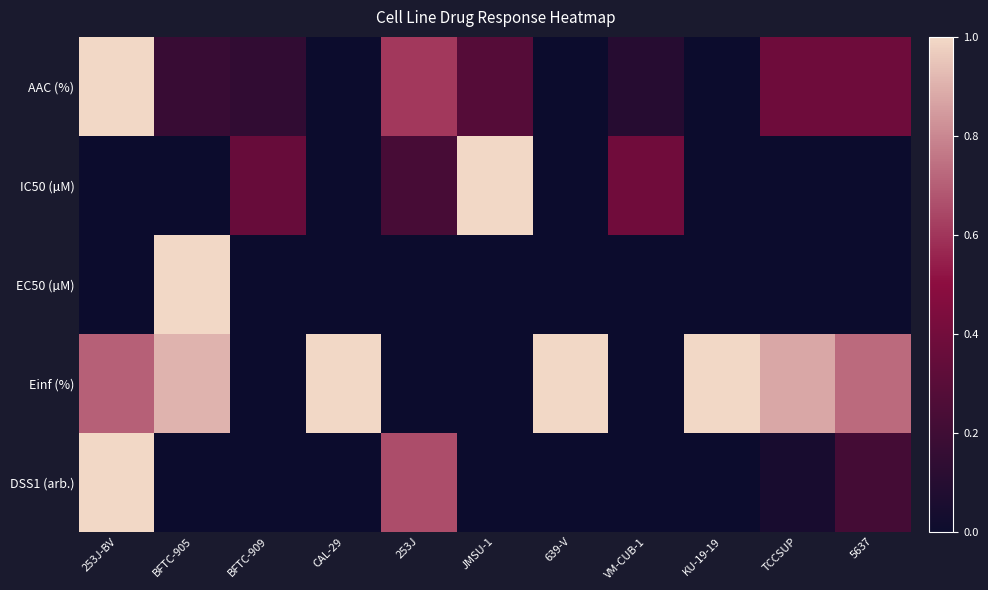

Reading left to right, extract all data points from this chart.

AAC (%): 253J-BV=1.0	BFTC-905=0.2	BFTC-909=0.1	CAL-29=0.0	253J=0.6	JMSU-1=0.3	639-V=0.0	VM-CUB-1=0.1	KU-19-19=0.0	TCCSUP=0.4	5637=0.4
IC50 (µM): 253J-BV=0.0	BFTC-905=0.0	BFTC-909=0.4	CAL-29=0.0	253J=0.2	JMSU-1=1.0	639-V=0.0	VM-CUB-1=0.4	KU-19-19=0.0	TCCSUP=0.0	5637=0.0
EC50 (µM): 253J-BV=0.0	BFTC-905=1.0	BFTC-909=0.0	CAL-29=0.0	253J=0.0	JMSU-1=0.0	639-V=0.0	VM-CUB-1=0.0	KU-19-19=0.0	TCCSUP=0.0	5637=0.0
Einf (%): 253J-BV=0.7	BFTC-905=0.9	BFTC-909=0.0	CAL-29=1.0	253J=0.0	JMSU-1=0.0	639-V=1.0	VM-CUB-1=0.0	KU-19-19=1.0	TCCSUP=0.9	5637=0.7
DSS1 (arb.): 253J-BV=1.0	BFTC-905=0.0	BFTC-909=0.0	CAL-29=0.0	253J=0.7	JMSU-1=0.0	639-V=0.0	VM-CUB-1=0.0	KU-19-19=0.0	TCCSUP=0.1	5637=0.2